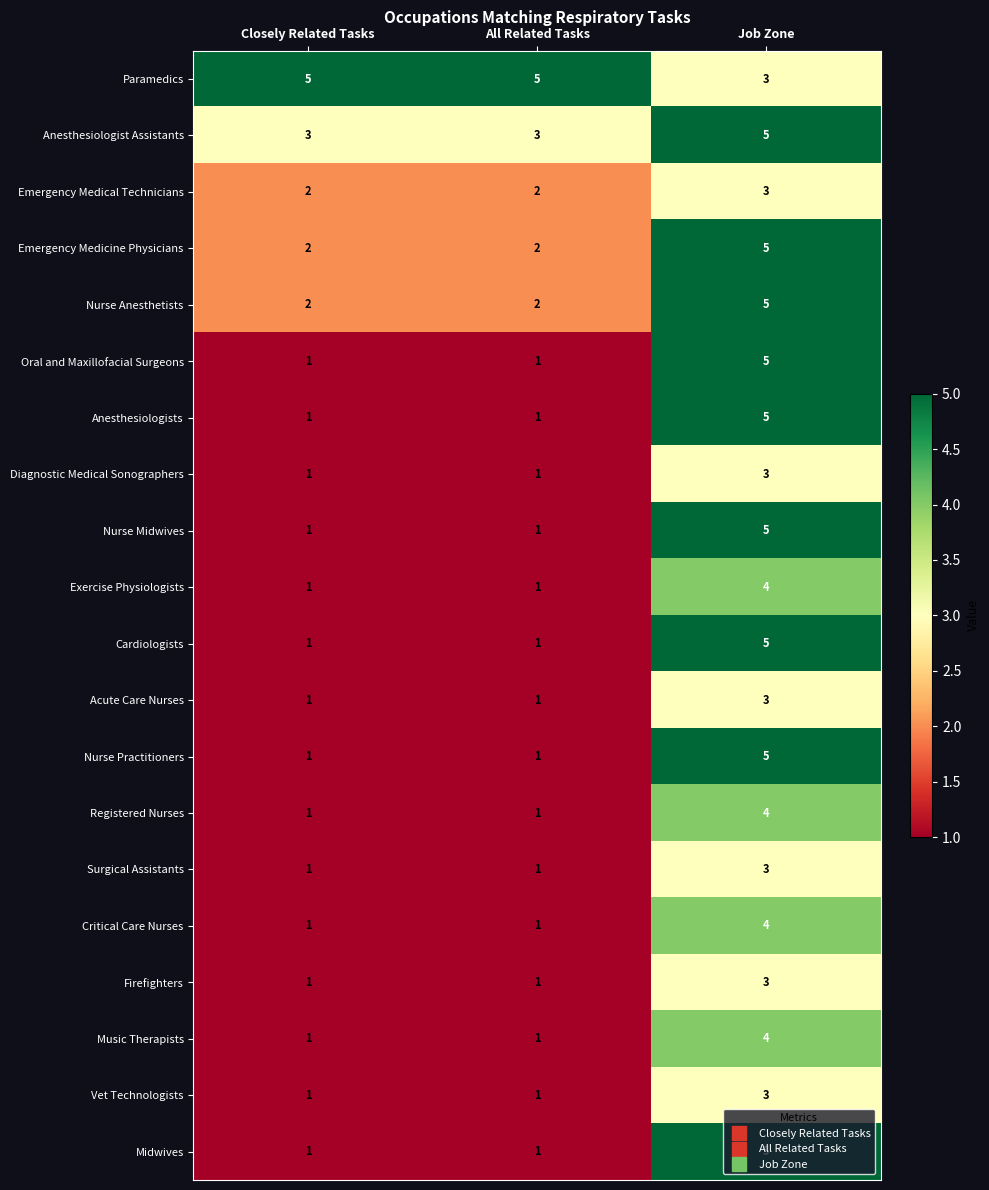

What is the spread (max minus min) of values at Closely Related Tasks?

4